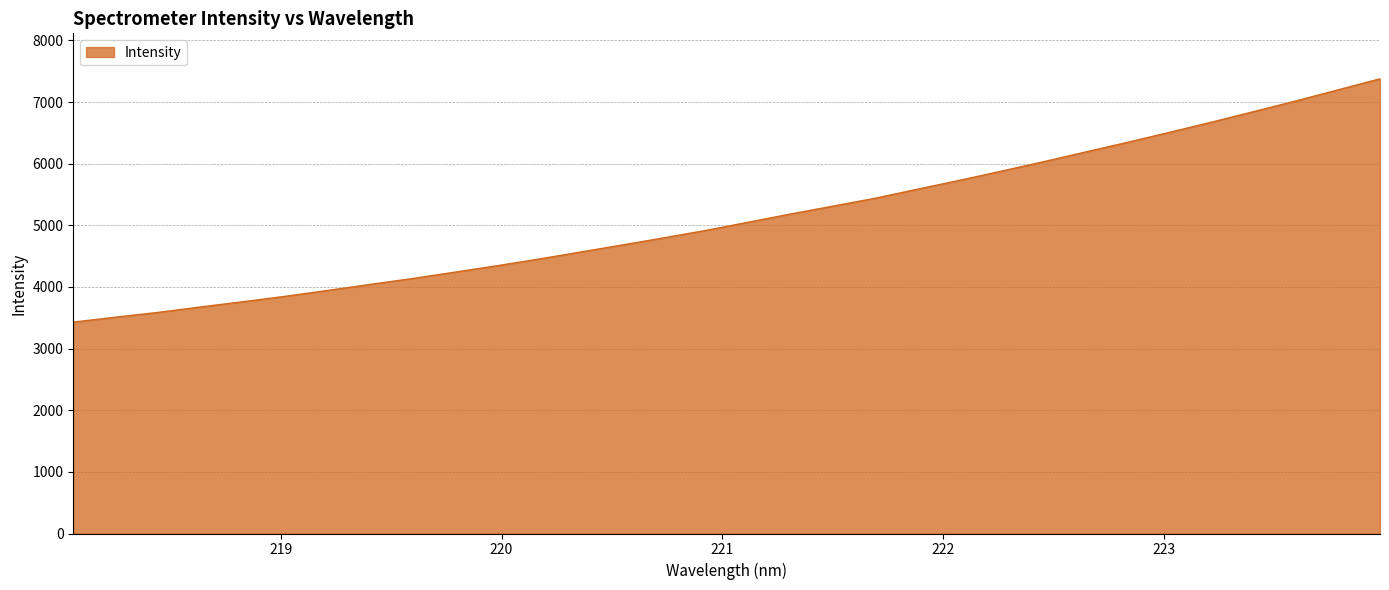

What is the difference between the maximum and minimum values?

3947.1